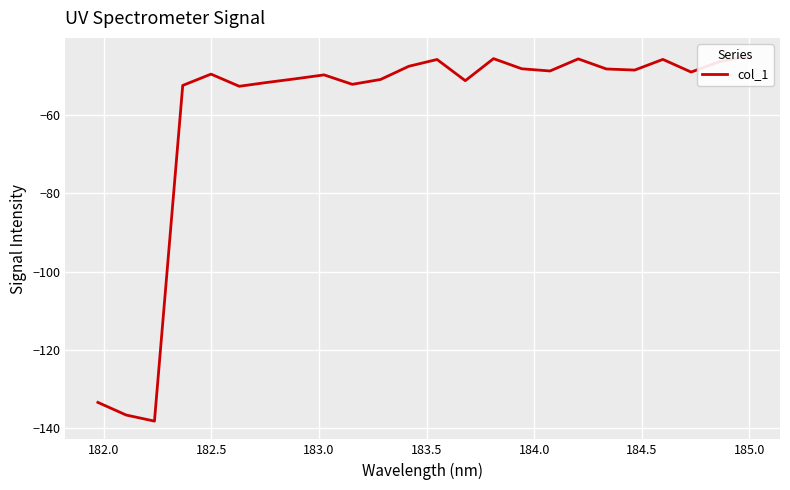

What is the difference between the second highest and minimum values?

92.4